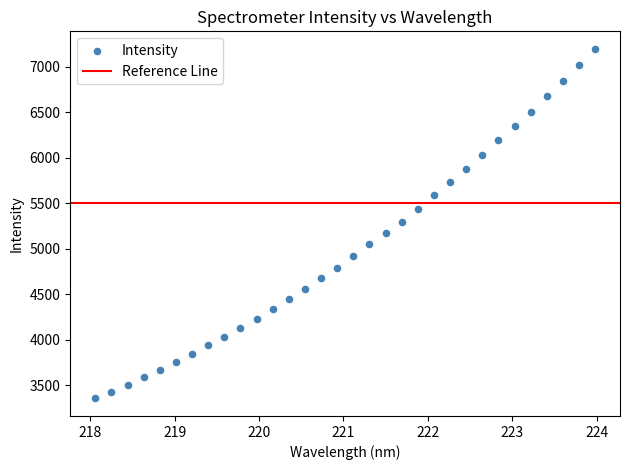

What is the range of Y values (max minus min)?

3845.3